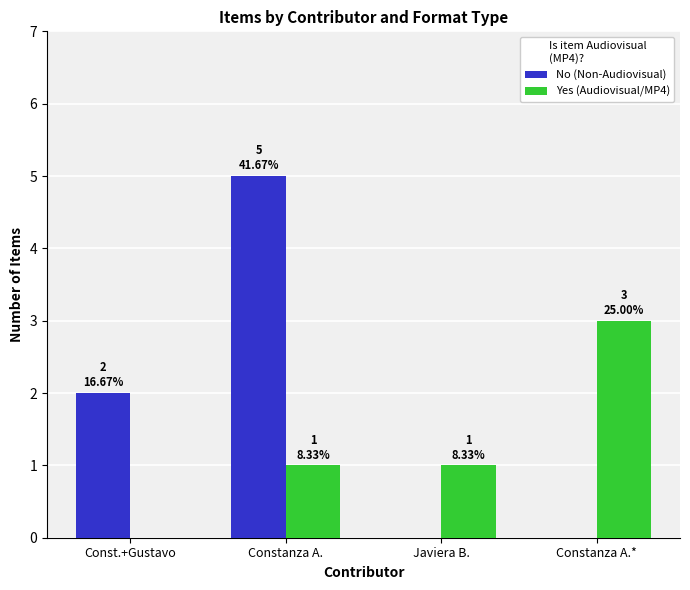

Which series has the largest total across all categories?

No (Non-Audiovisual)